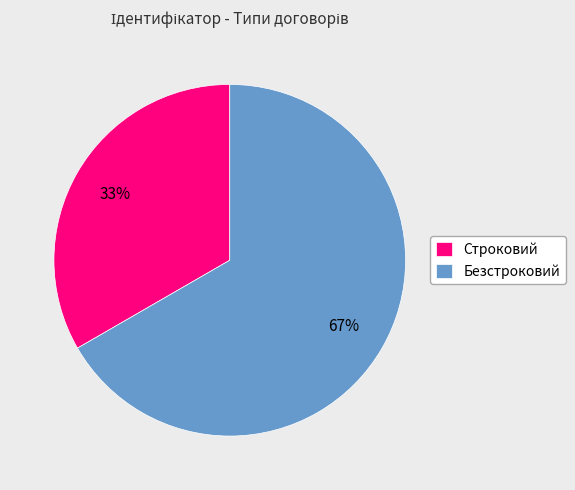

Which slice is the smallest?

Строковий